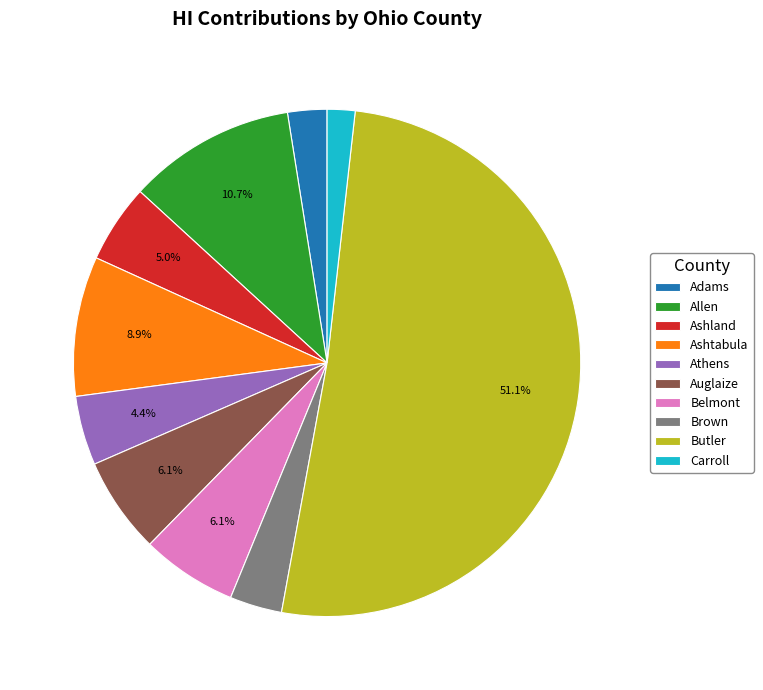

Is it true that Carroll is 2% of the pie?

True